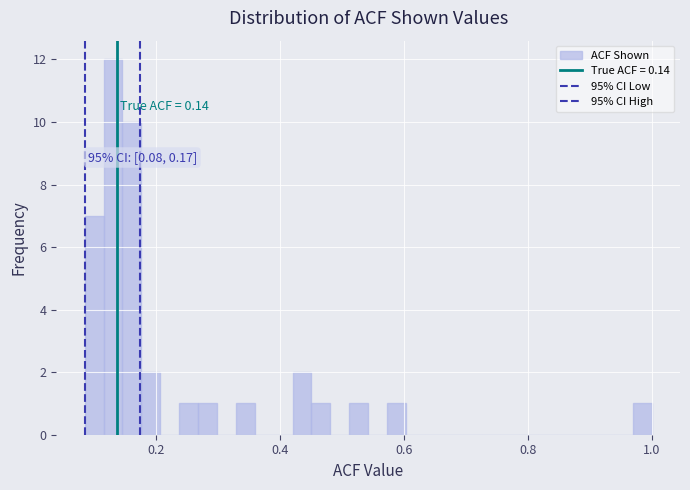

Around what value on the x-axis is the tallest bar? Give the approximate position of its centre, as read against the axis.

0.12